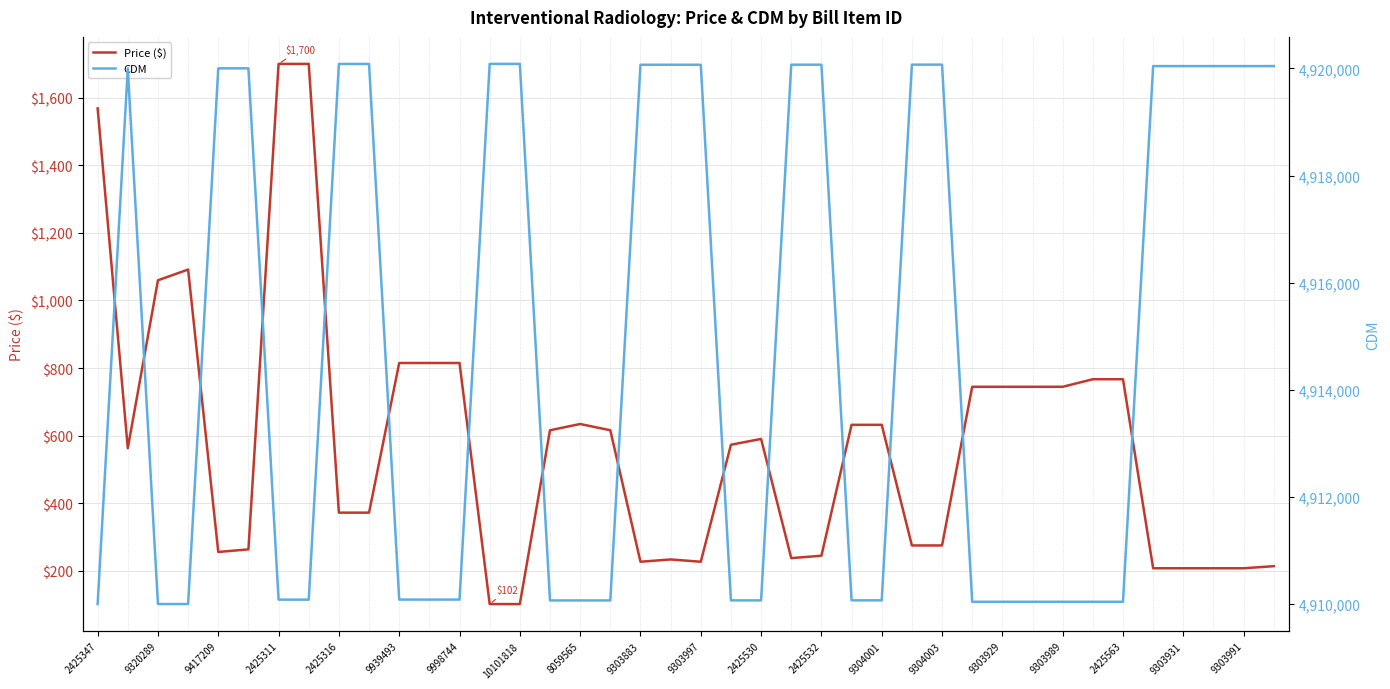

What is the lowest value of the CDM series?

4910001.0